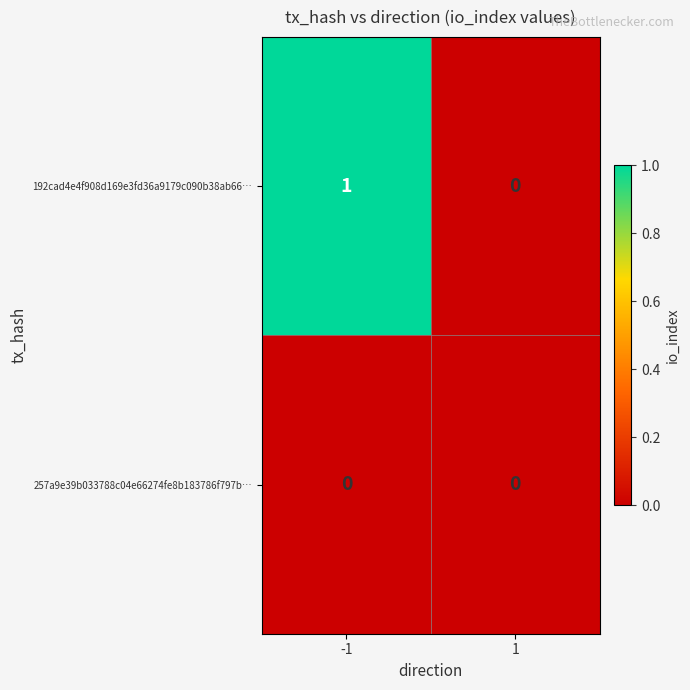

Rank the series by their average value, from lowest to highest.

257a9e39b033788c04e66274fe8b183786f797b…, 192cad4e4f908d169e3fd36a9179c090b38ab66…